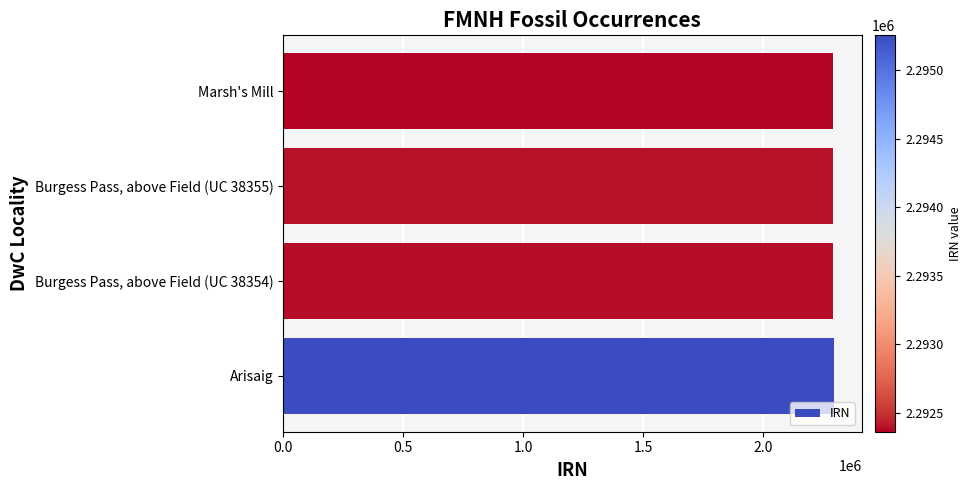

What is the sum of all values?

9172408